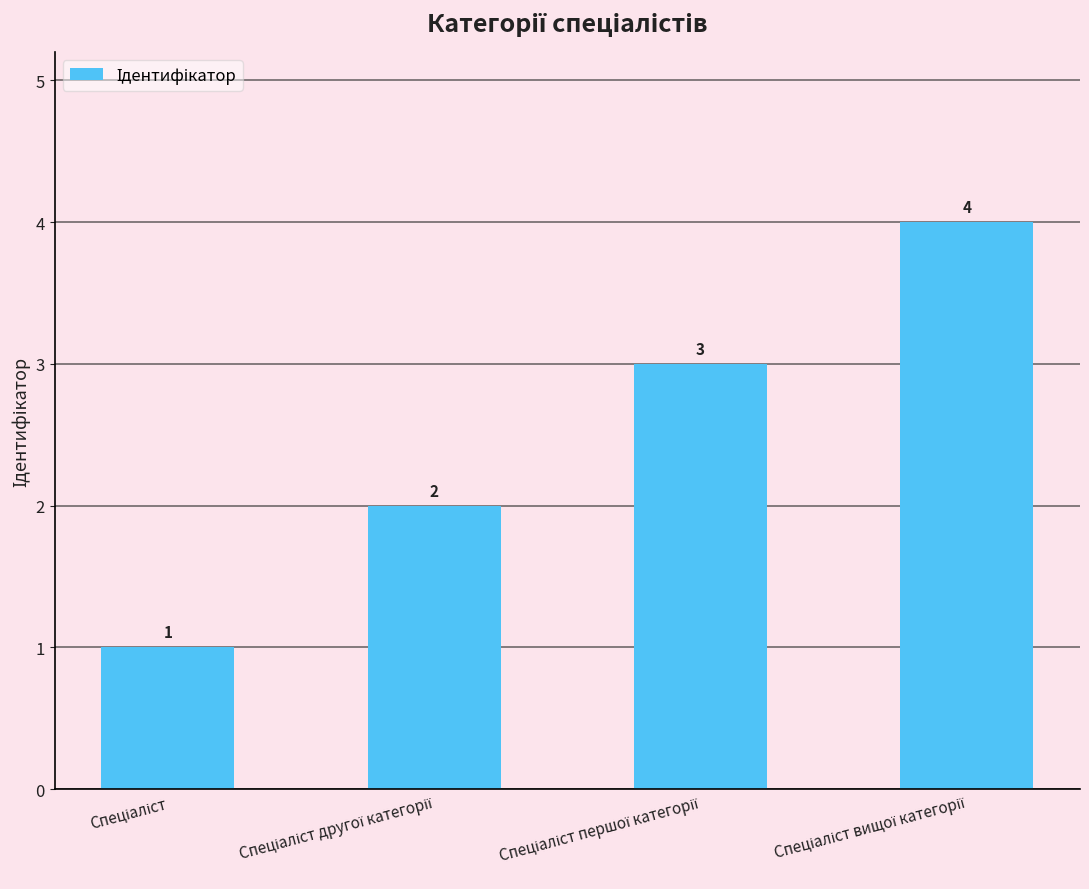

Count the values in the range 2 to 4.

3